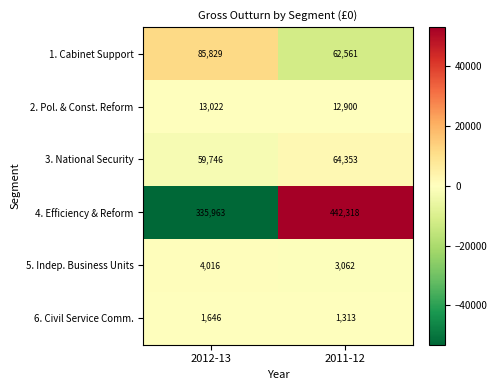

The value of 1. Cabinet Support at 2011-12 is 83253. True or false?

False